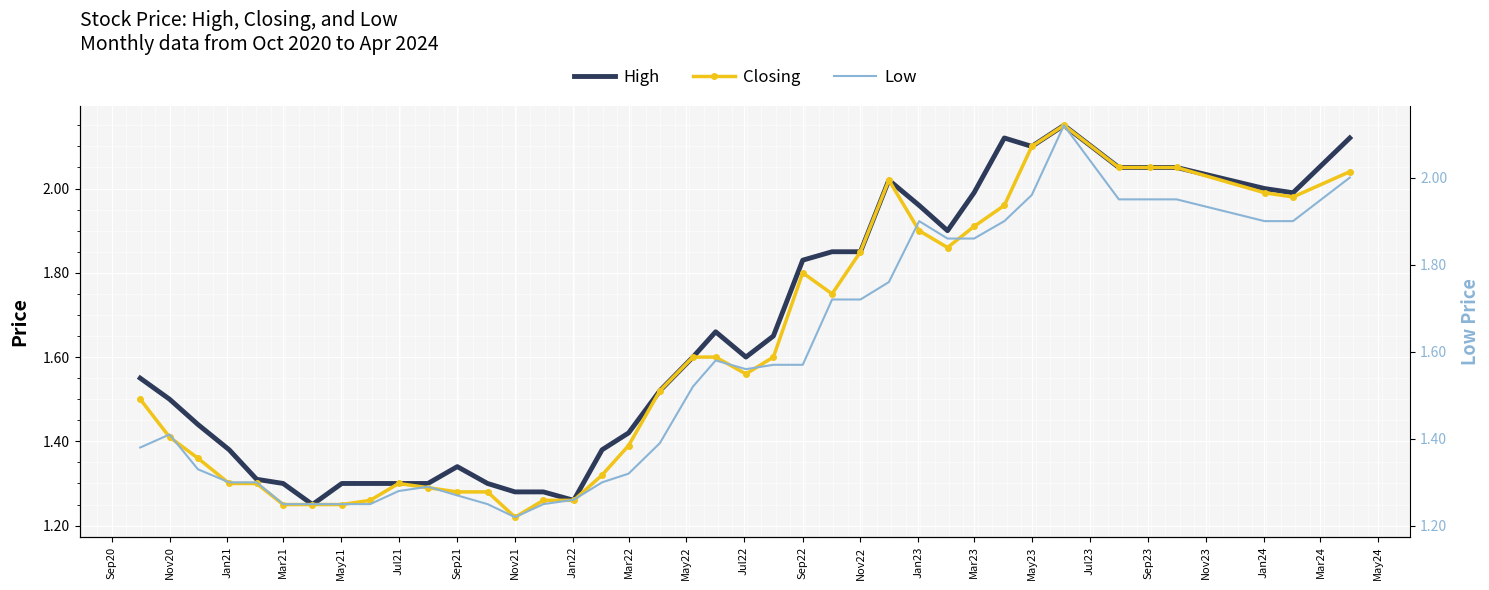

The value of Closing at Mar23 is 1.9. True or false?

True